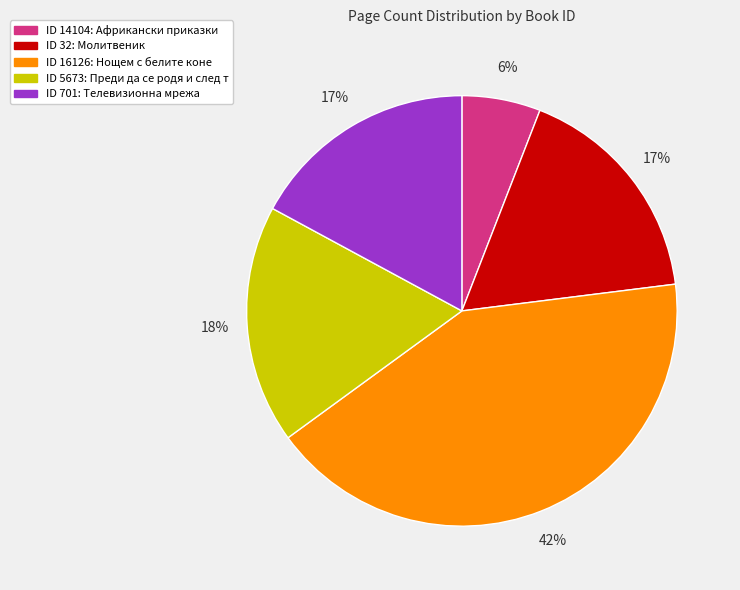

Does any single category account for the majority?

No